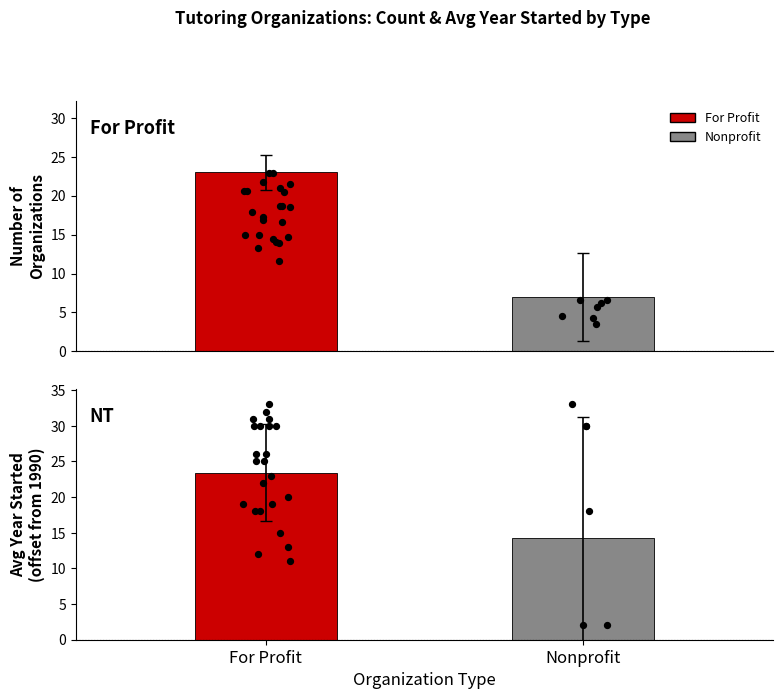

What is the total value across all series at For Profit?

46.4